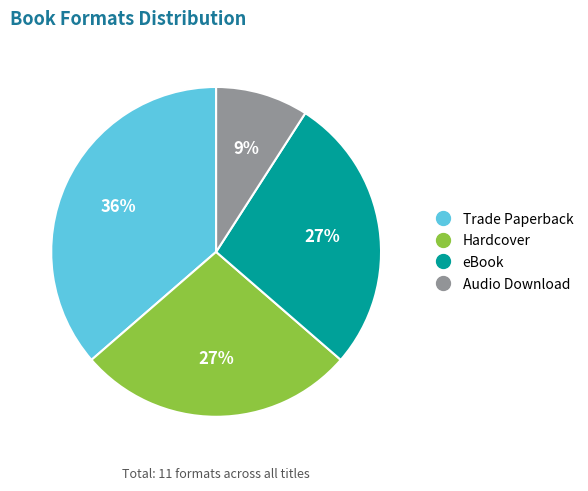

Does any single category account for the majority?

No